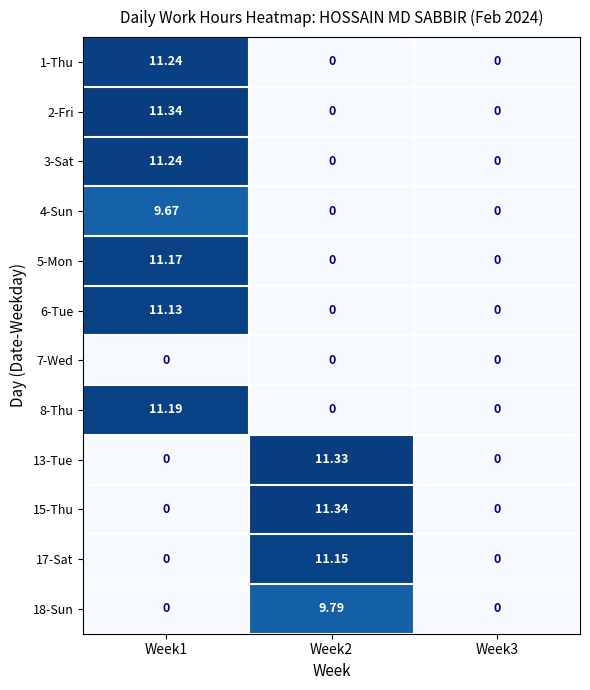

Is the value of 5-Mon at Week1 greater than the value of 13-Tue at Week3?

Yes